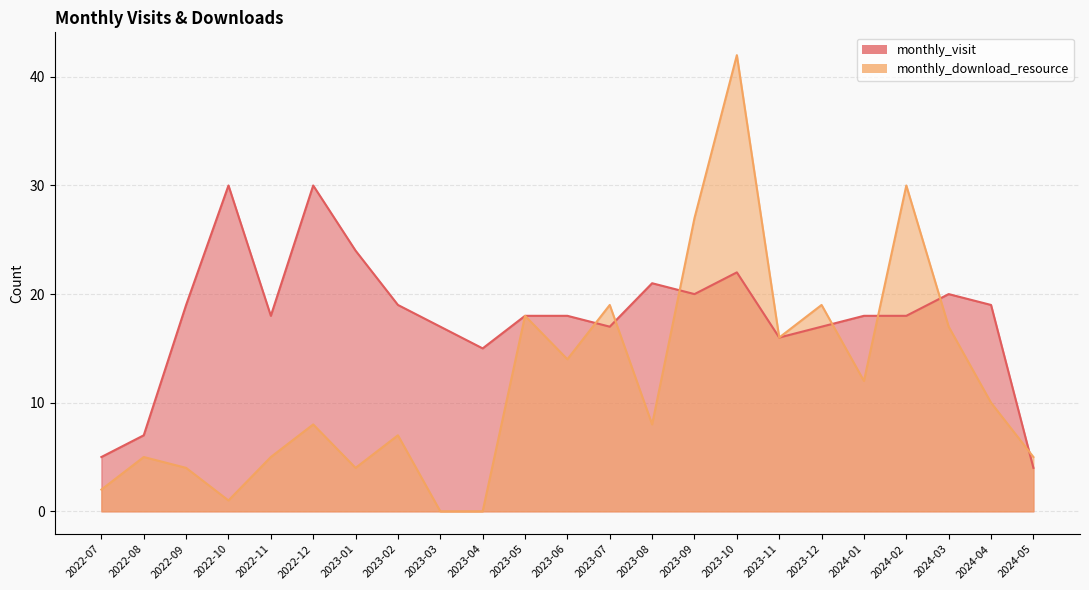

What is the label of the 10th point from the left?

2023-04